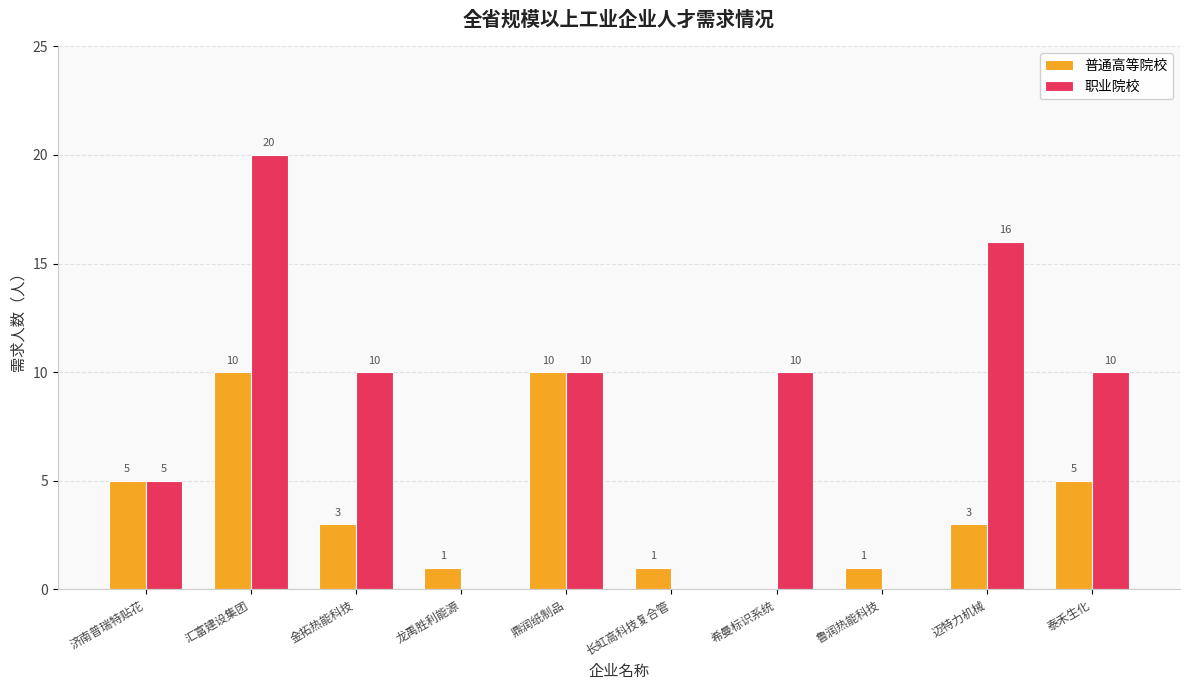

What are all the series names shown in the legend?

普通高等院校, 职业院校